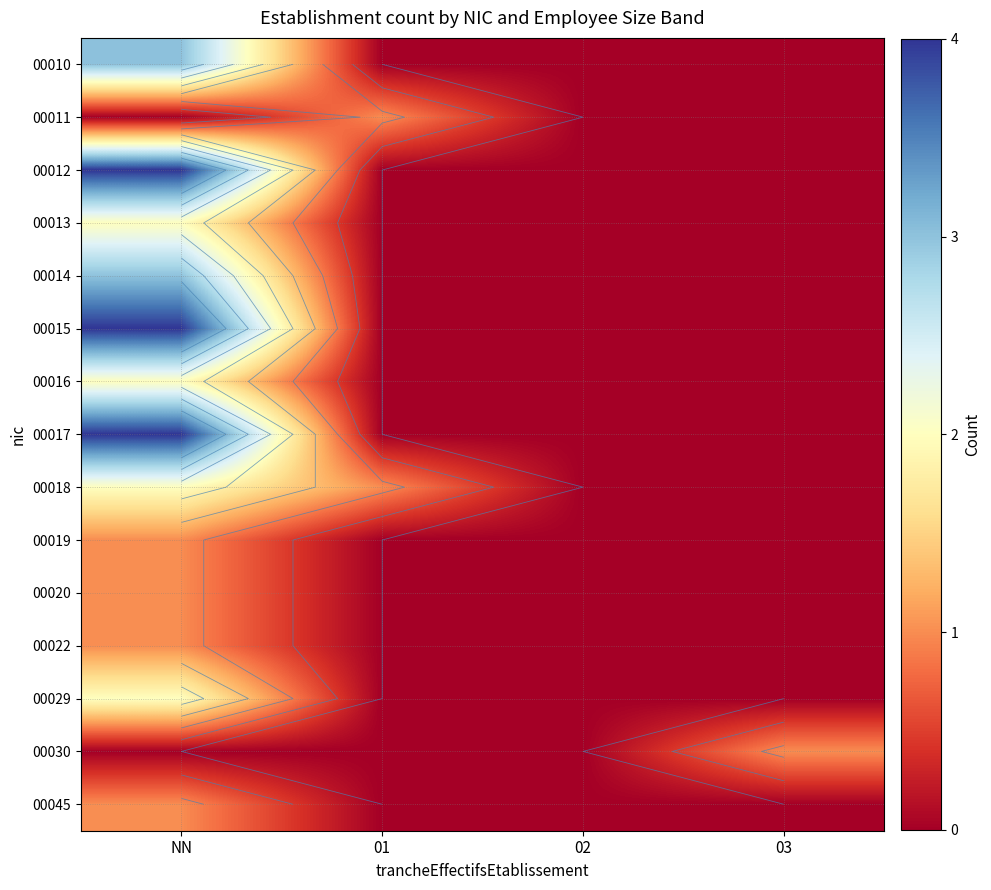

At how many categories does at least one series exceed 2?

1